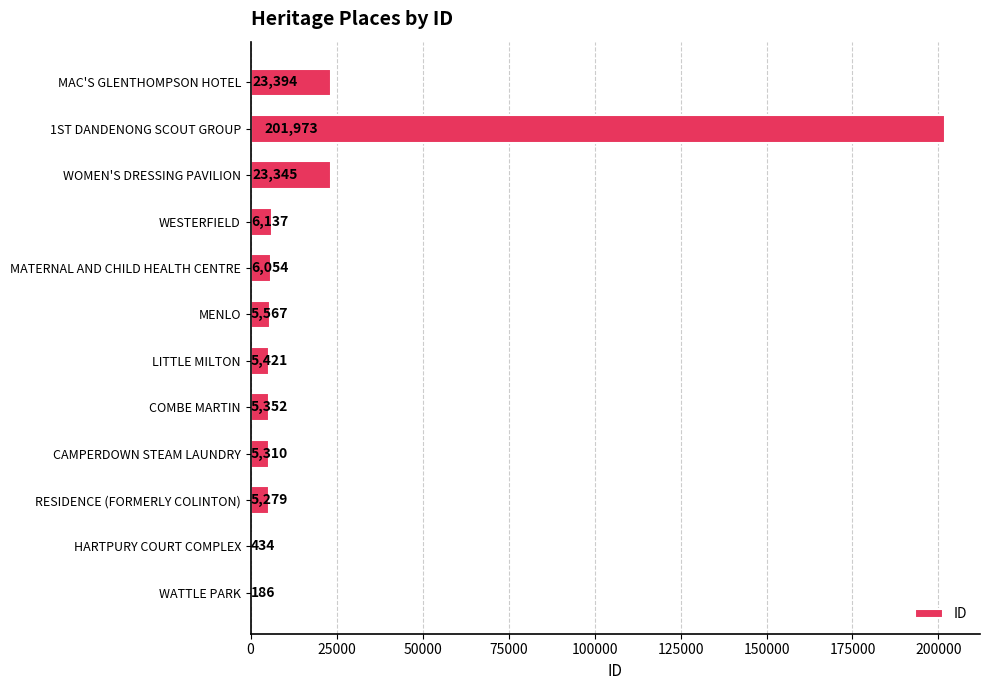

What is the sum of all values?

288452